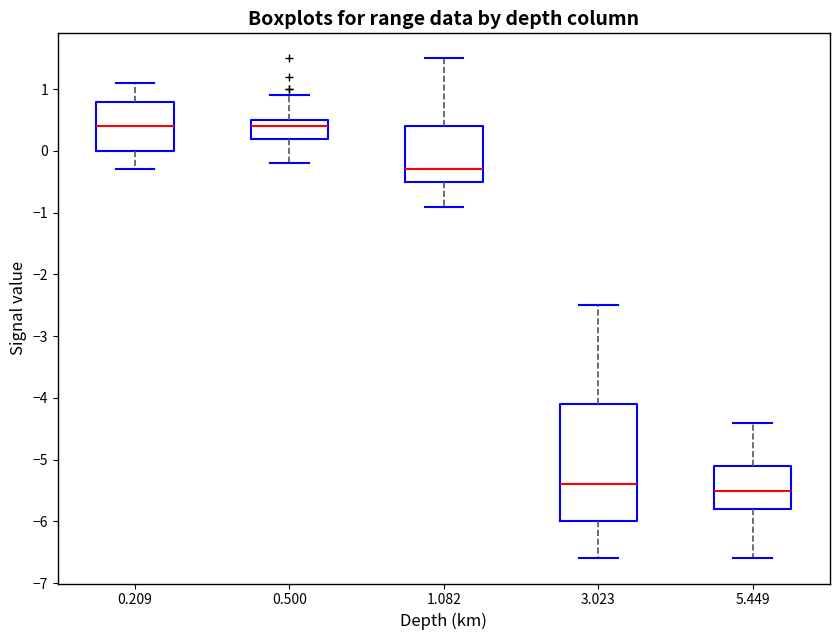

Where is the upper edge of the box at x = 3.023 on the y-axis? The values are not printed on the chart, so give them approximately, as read against the axis.

-4.1